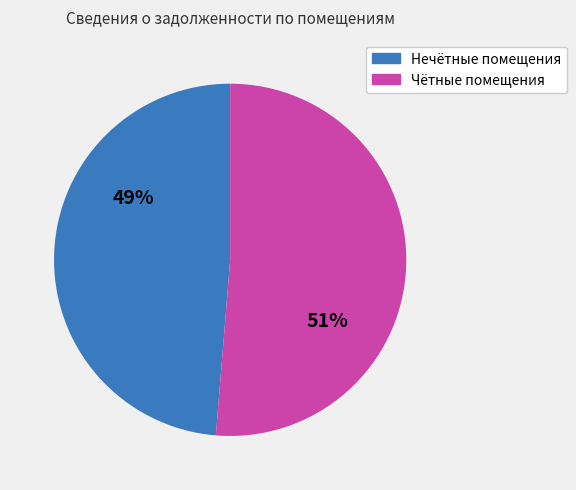

Is there any slice that represents more than half of the pie?

Yes